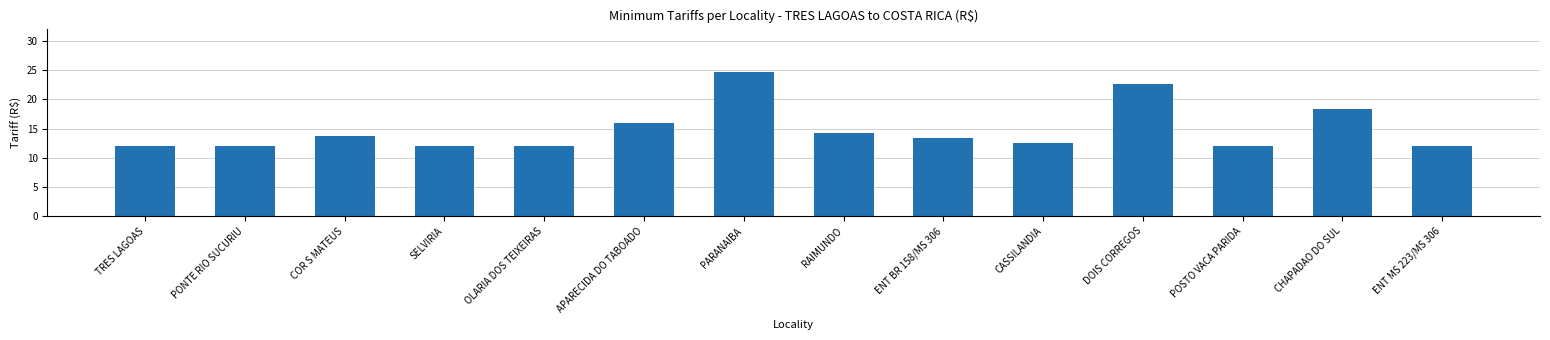

What is the value of the 6th bar from the left?

15.9